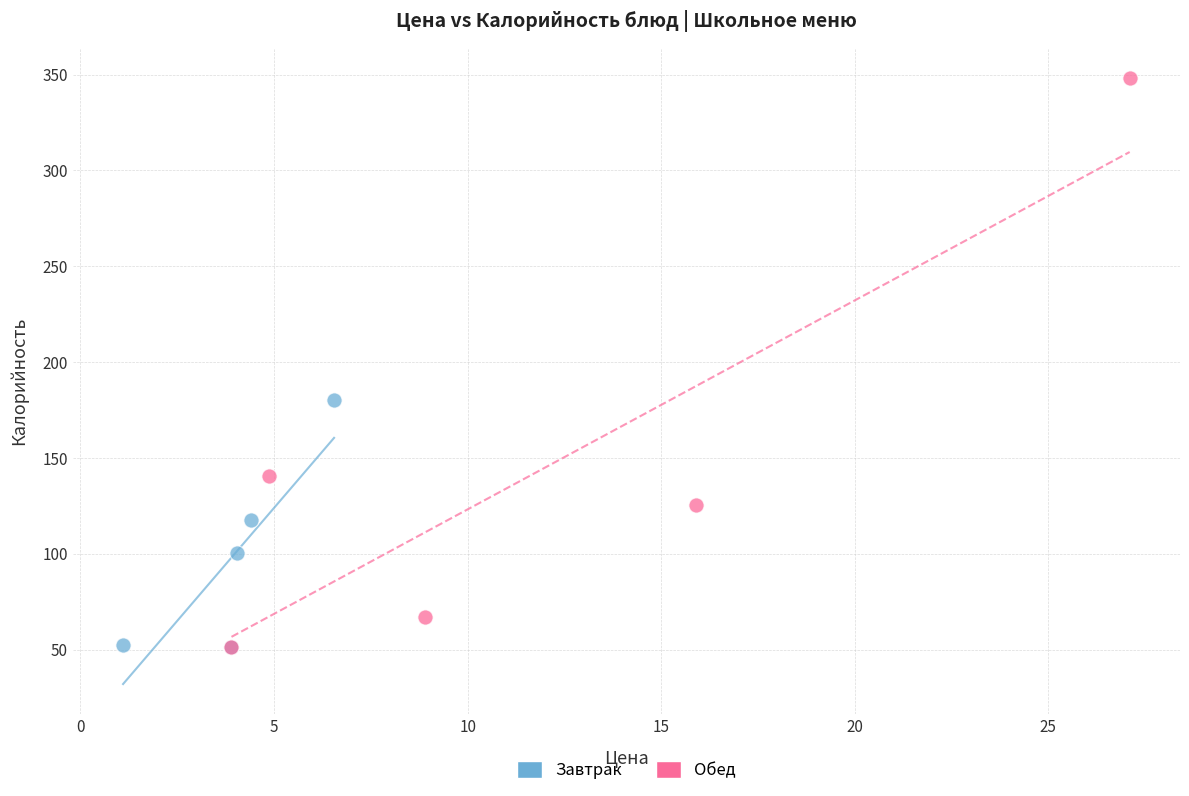

Which series has the largest Y range (max minus min)?

Обед